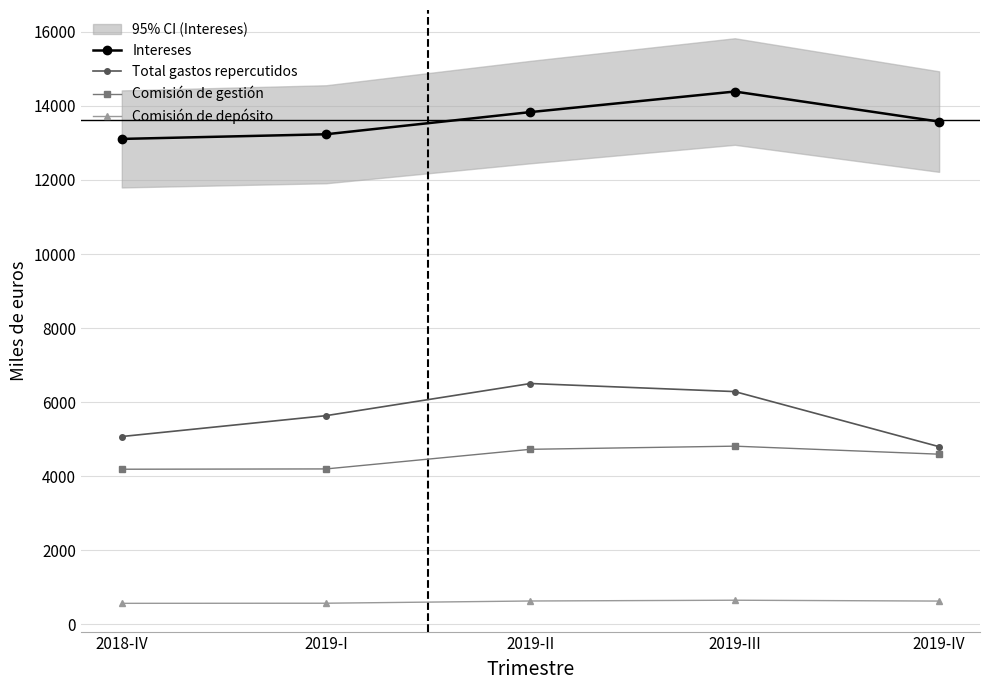

How many series are shown in this chart?

4